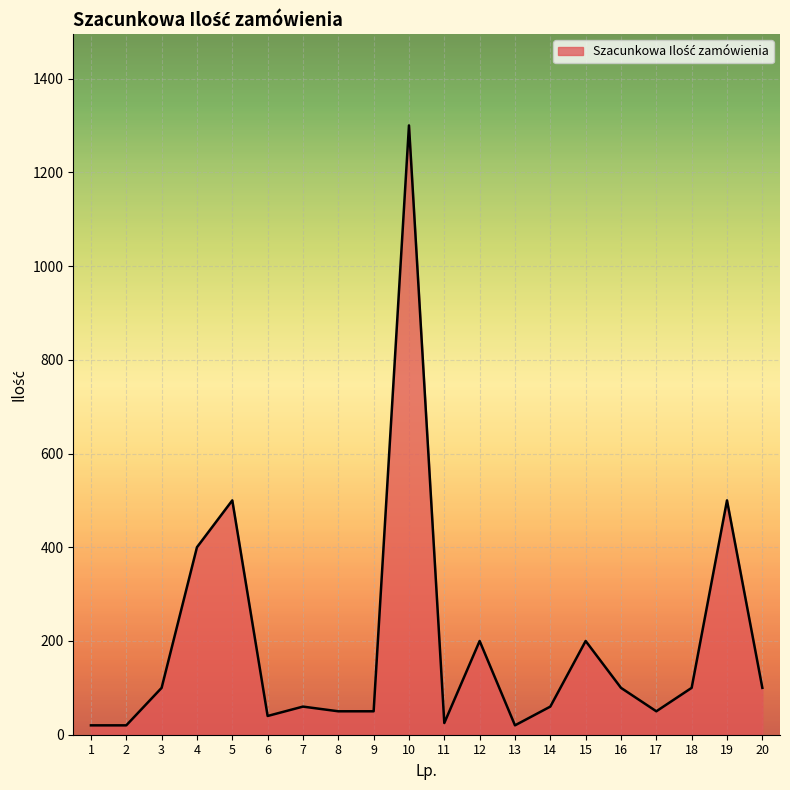

Approximately how many times larger is the value at 17 compared to 1?

2.5